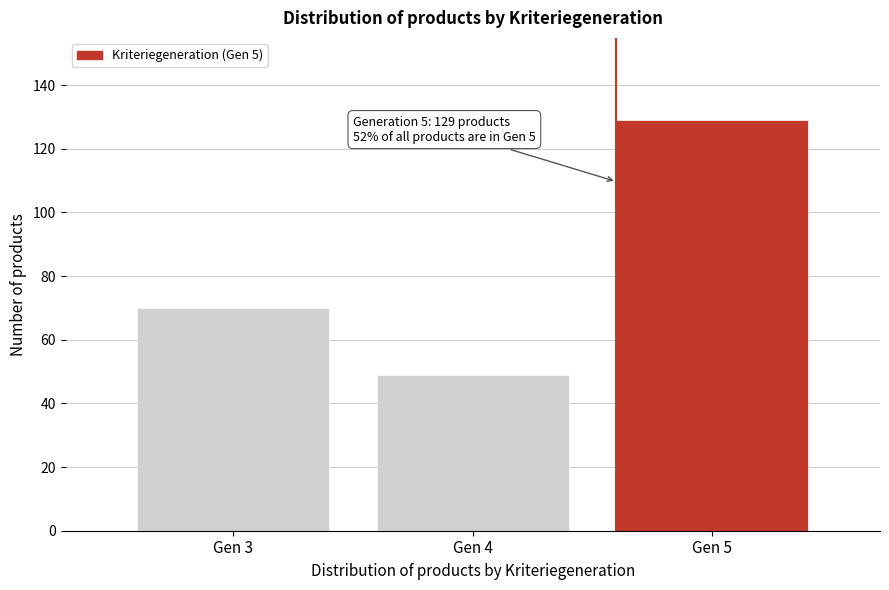

Reading left to right, list all the values displayed in this chart.

Gen 3=70	Gen 4=49	Gen 5=129